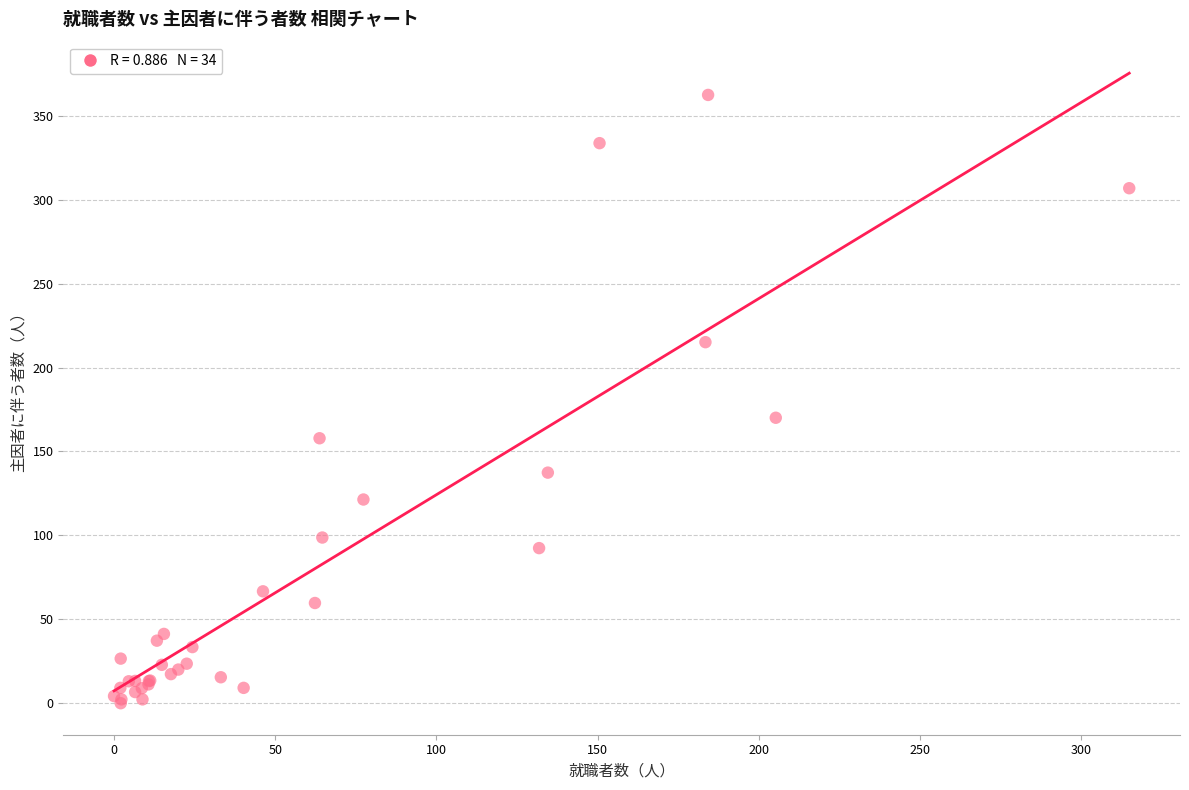

What Y value in the scatter plot is closest to 181?

170.1